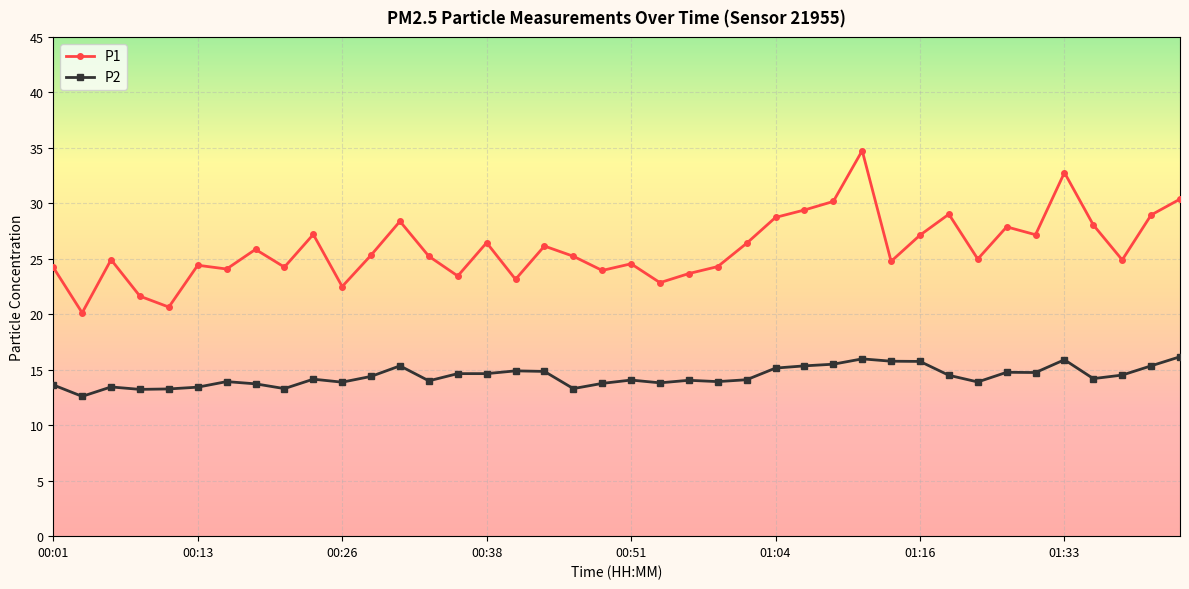

True or false: P2 and P1 cross at least once.

False